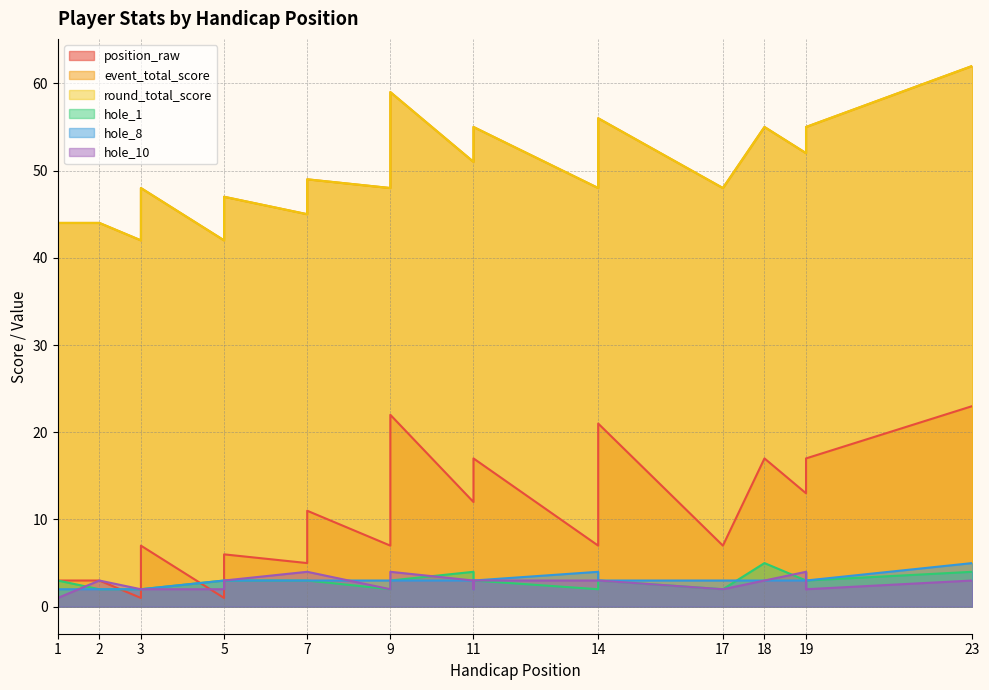

At 3, list the series in order from largest to smallest.

event_total_score, round_total_score, hole_1, hole_8, hole_10, position_raw